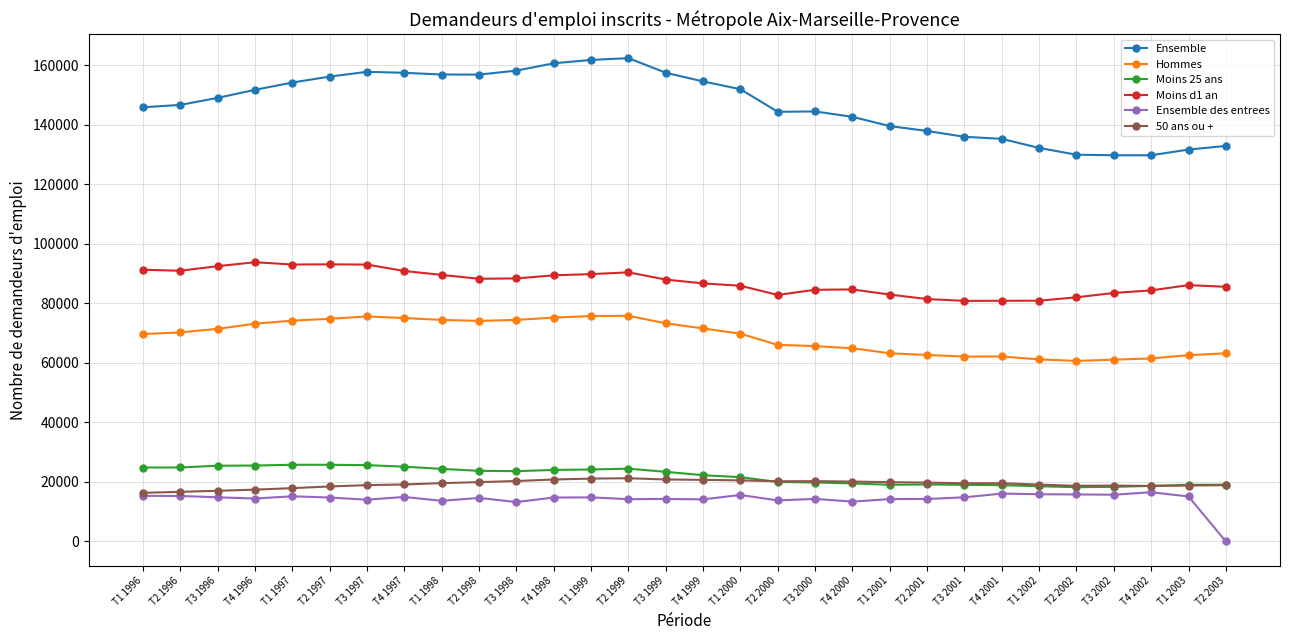

True or false: Hommes and 50 ans ou + intersect in this chart.

False